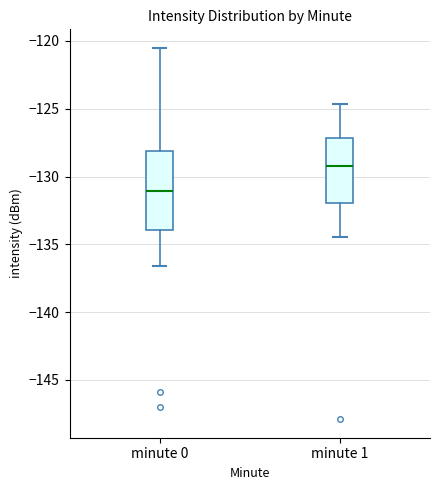

Reading left to right, transcribe this box plot: for each box, give where its median line is, the range the box spans, and where its two whiskers end, as read against the y-axis. The values are not printed on the chart, so give them approximately, as read against the axis.

minute 0: median -131.0, box -134.0 to -128.0, whiskers -136.5 to -120.5
minute 1: median -129.0, box -132.0 to -127.0, whiskers -134.5 to -124.5